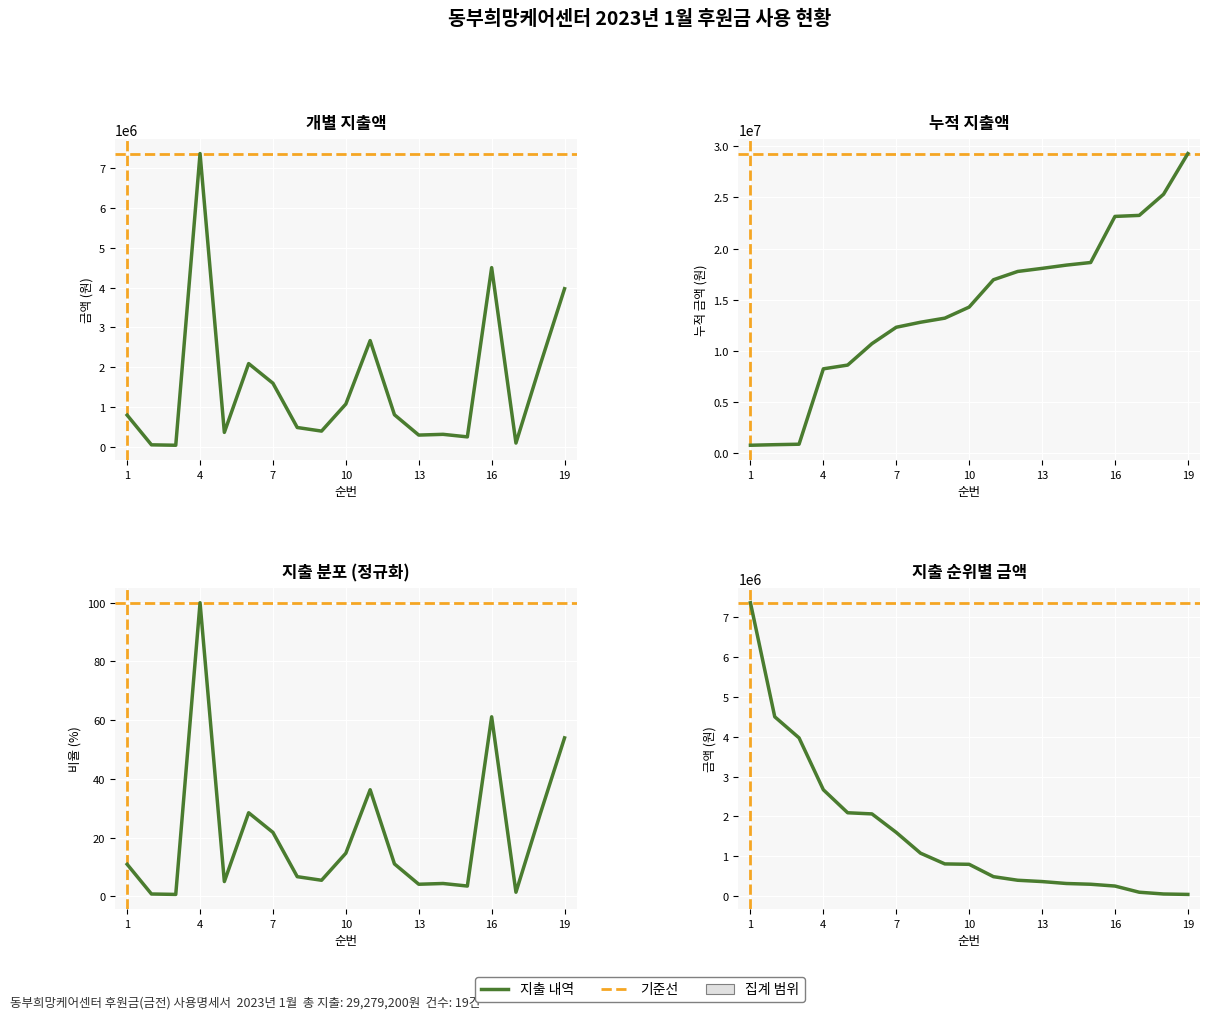

Count the number of categories in the chart.

19